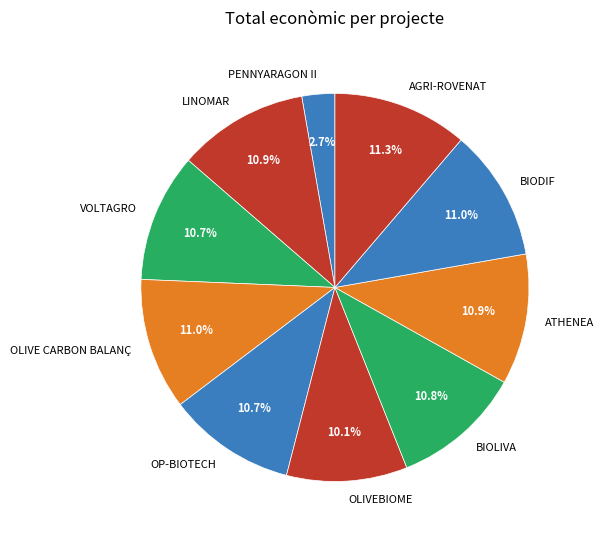

What percentage do PENNYARAGON II and BIODIF together represent?

13.7%